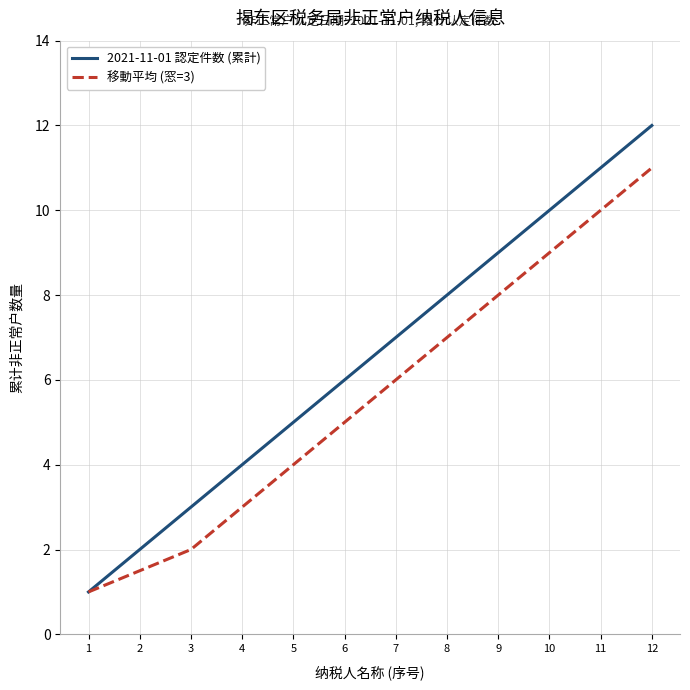

What are all the series names shown in the legend?

2021-11-01 認定件数 (累計), 移動平均 (窓=3)